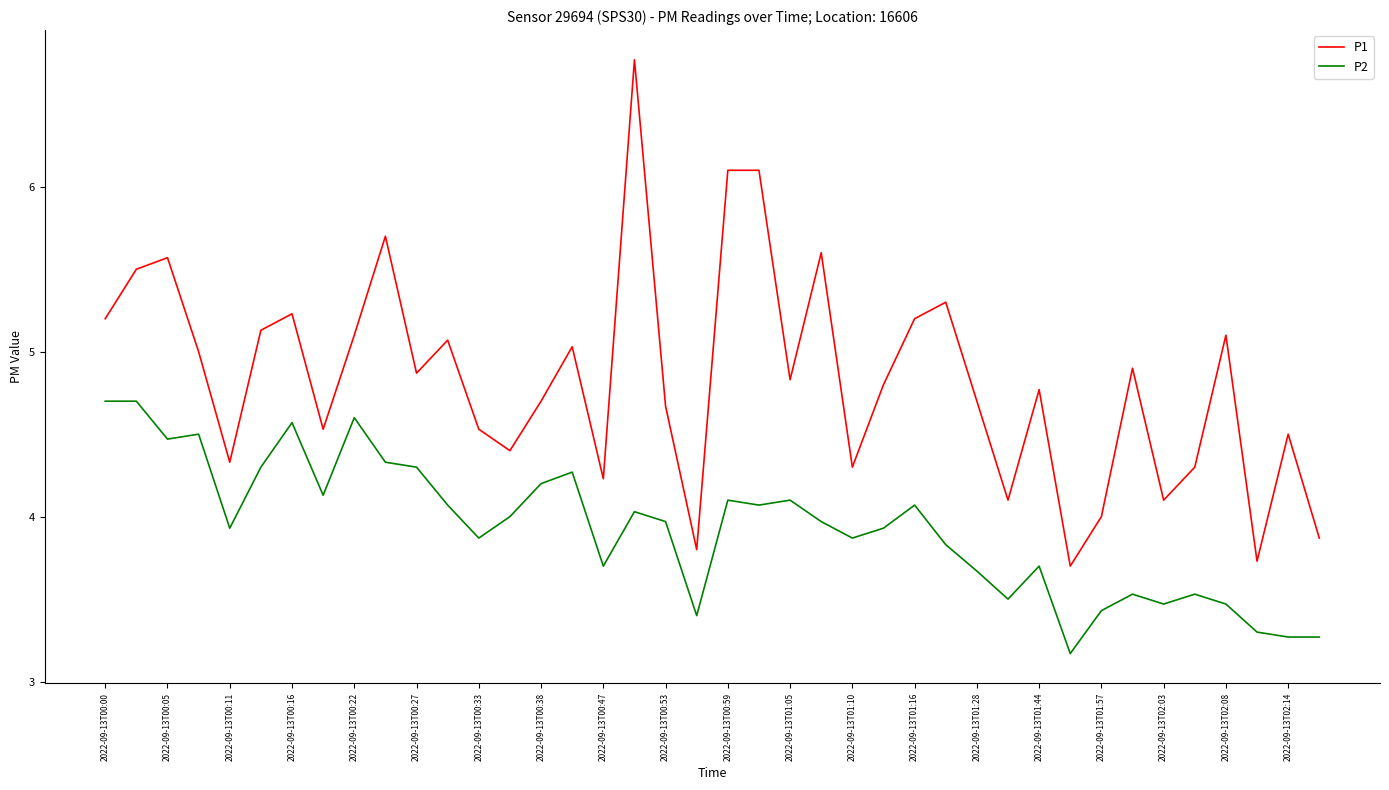

Rank the series by their maximum value, from lowest to highest.

P2, P1